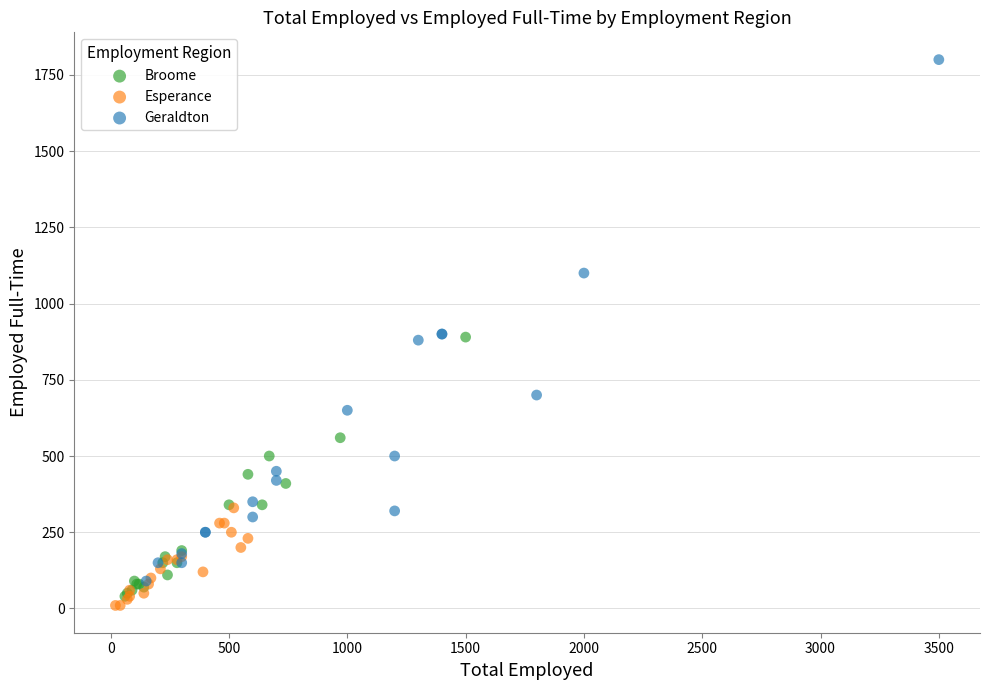

Which series reaches the minimum Y coordinate?

Esperance